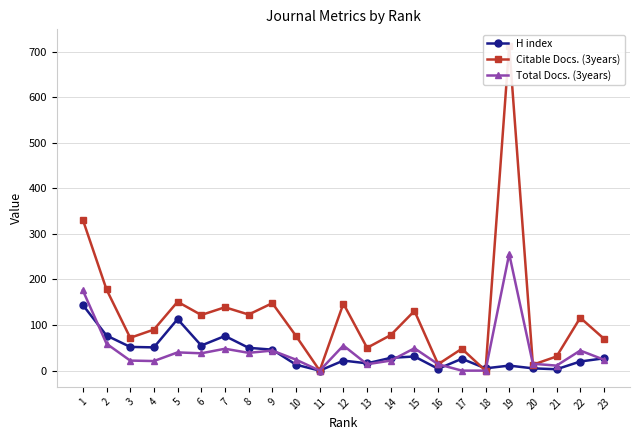

Where is the first local minimum for Citable Docs. (3years)?

3